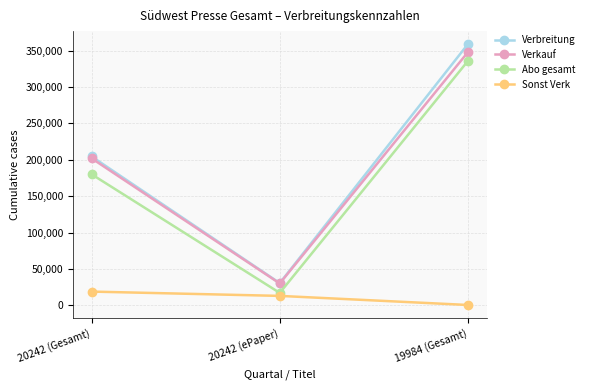

What is the difference between the maximum and minimum values in the Verbreitung series?

328334